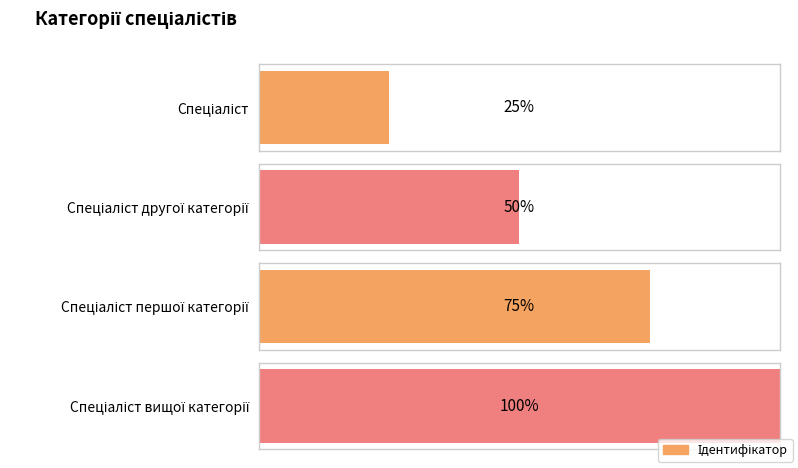

Approximately how many times larger is the value at Спеціаліст compared to Спеціаліст вищої категорії?

0.2